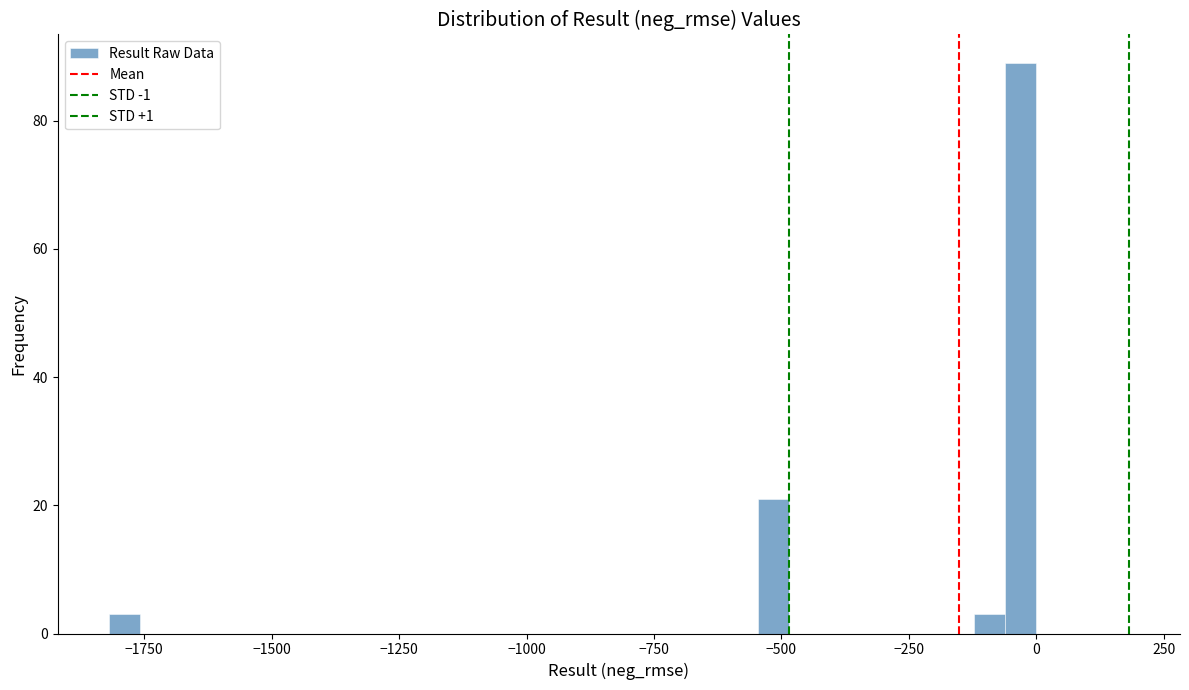

Read against the x-axis, roughly where is the centre of the tallest bar?

-50